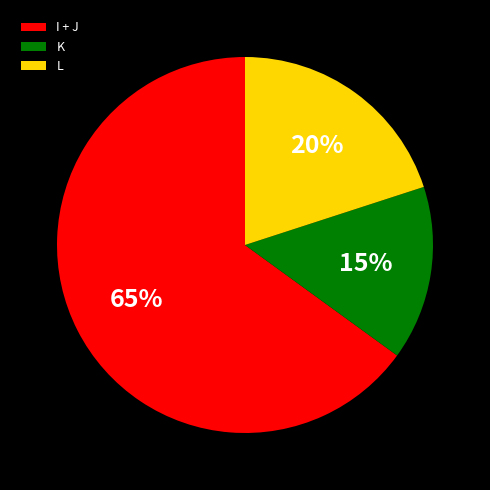

How many slices are in this pie chart?

3